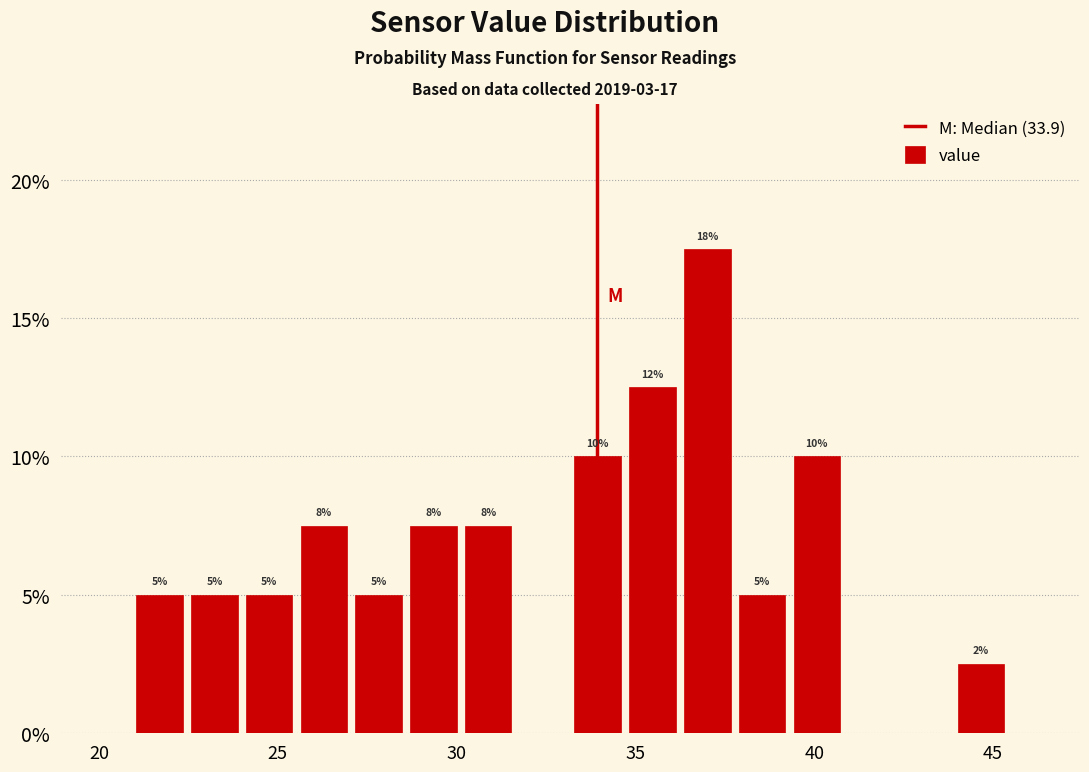

Read against the x-axis, roughly where is the centre of the tallest bar?

37.0